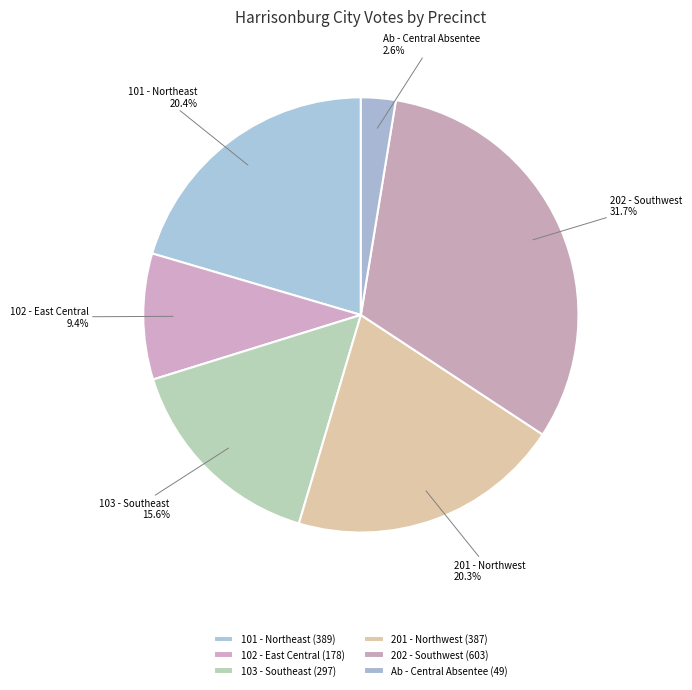

To the nearest percent, what is the difference between the largest and smallest slice percentages?

29%